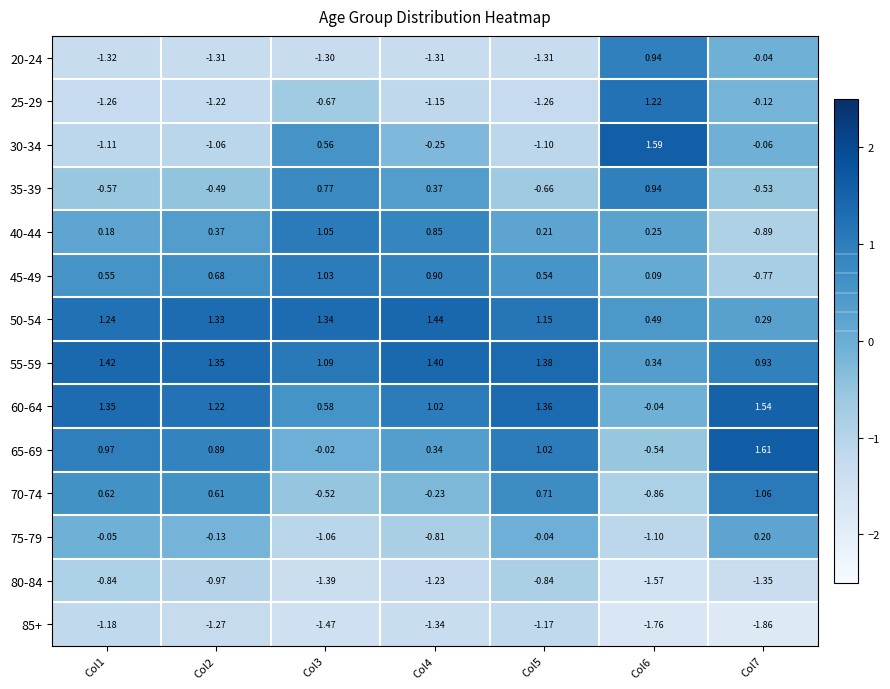

Is the value of 70-74 at Col5 greater than the value of 80-84 at Col2?

Yes